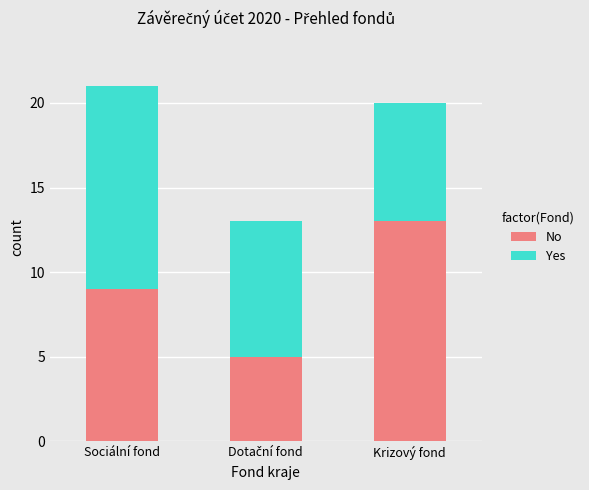

What is the difference between the maximum and minimum values in the No series?

8